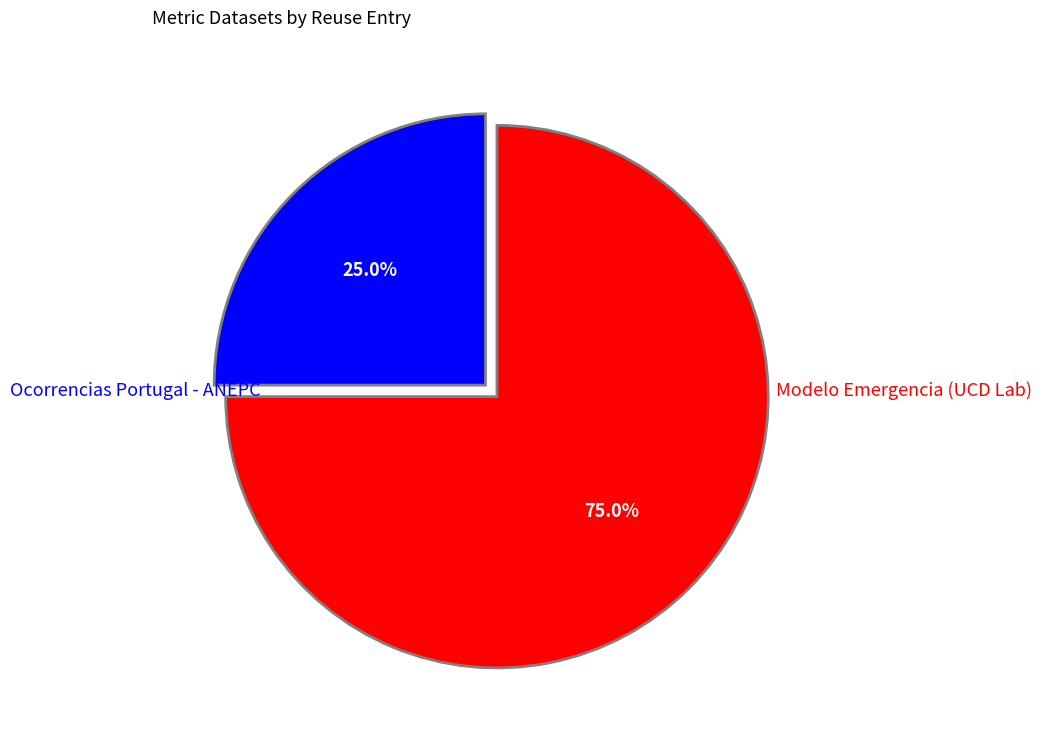

To the nearest percent, what is the difference between the largest and smallest slice percentages?

50%